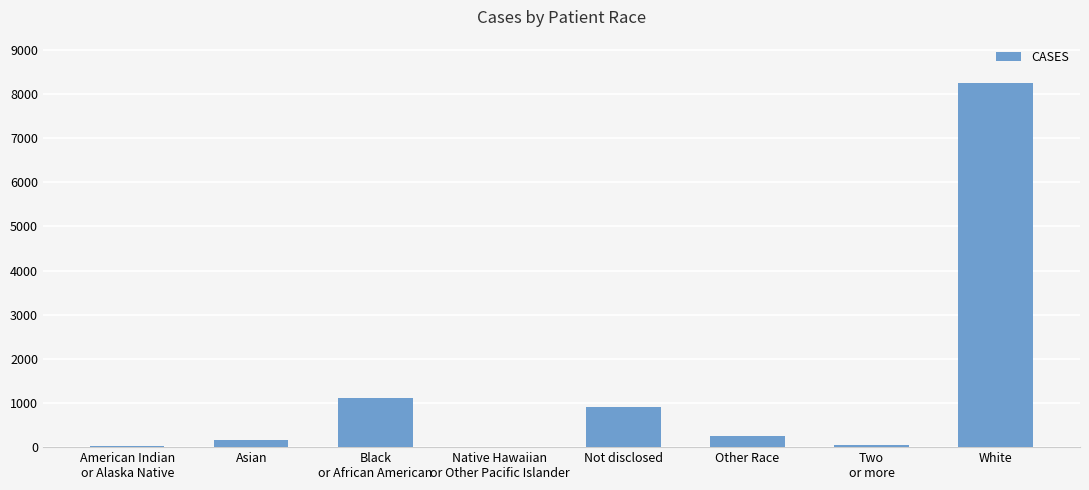

The value at Other Race is 258. True or false?

True